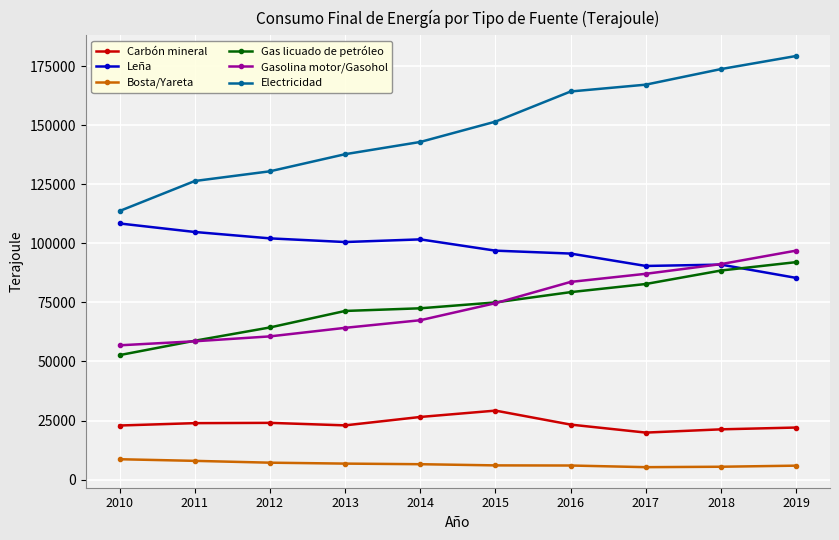

Which series has the widest spread of values?

Electricidad